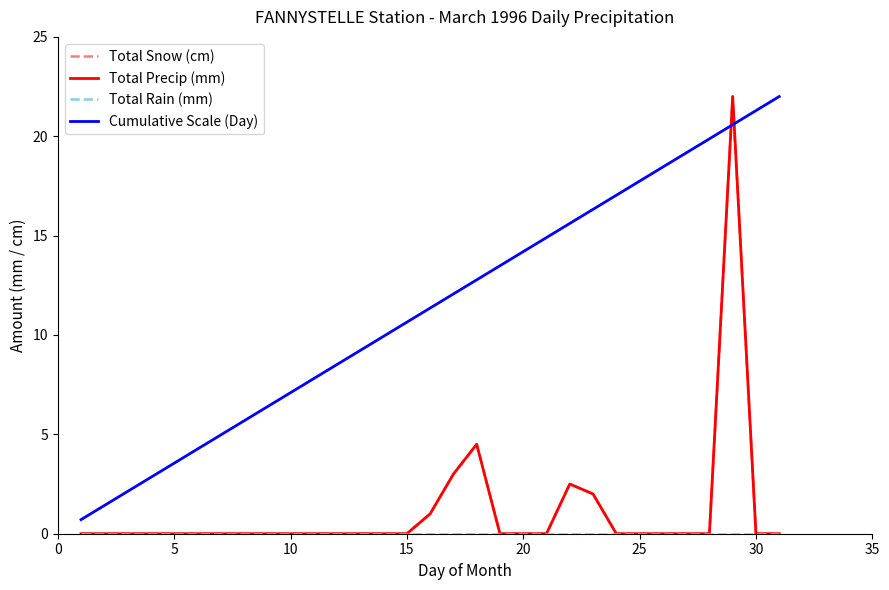

Does the chart have visible grid lines?

No